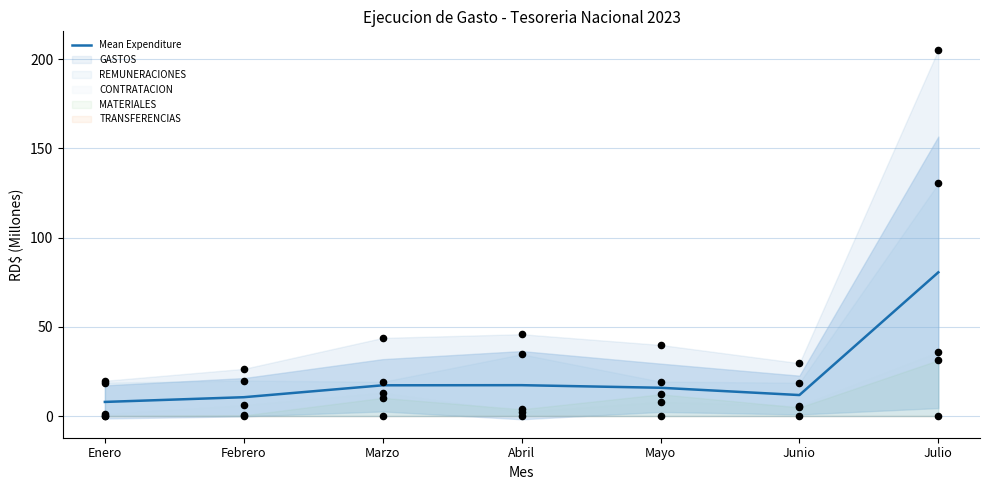

What is the change in value from Mayo to Julio?

+64.7